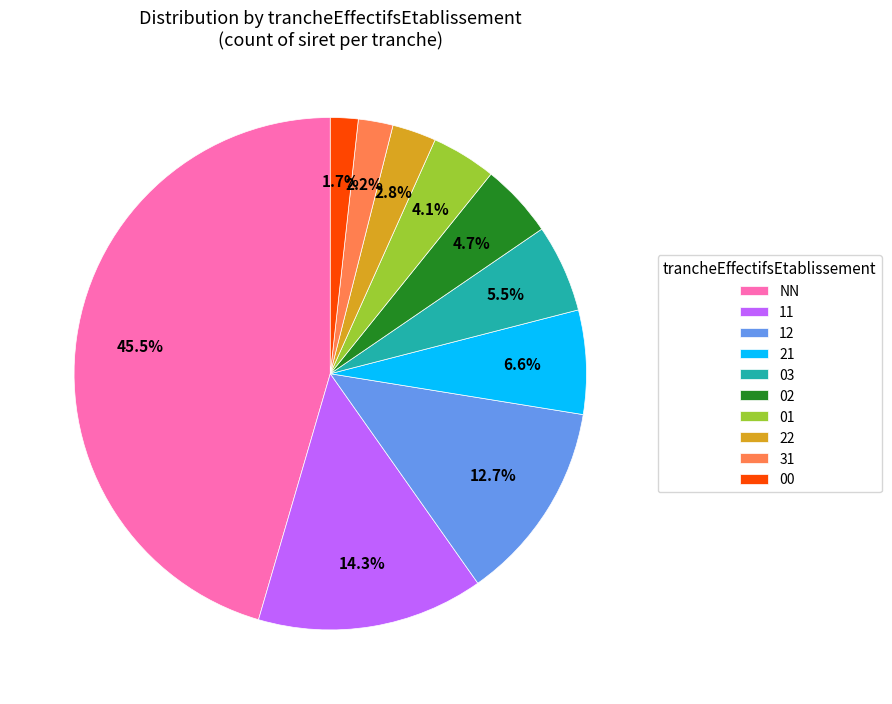

Is there a majority slice in this chart?

No